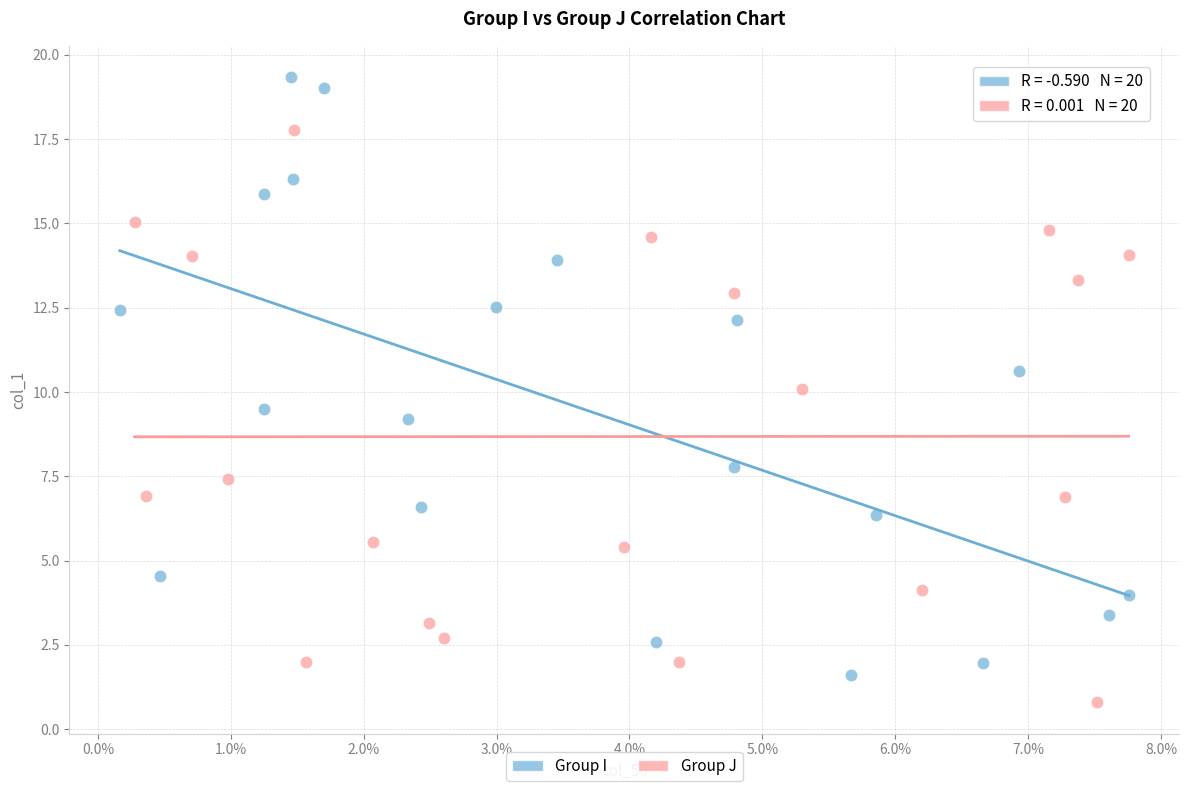

Which series reaches the minimum Y coordinate?

Group J